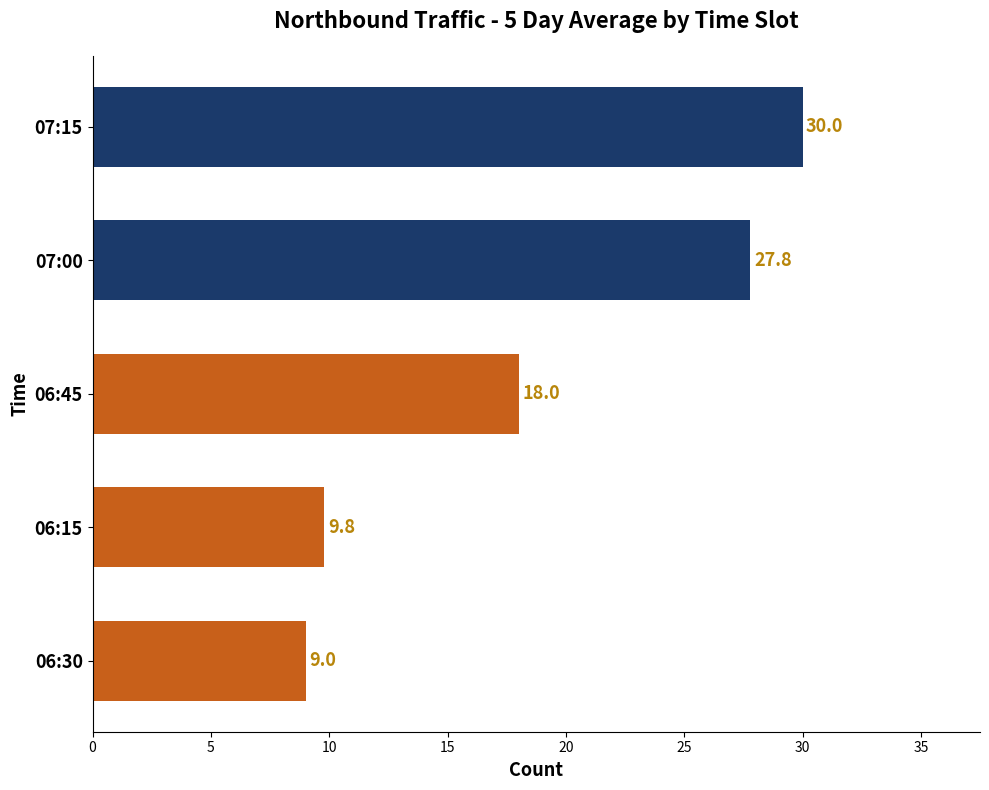

How many series are shown in this chart?

1